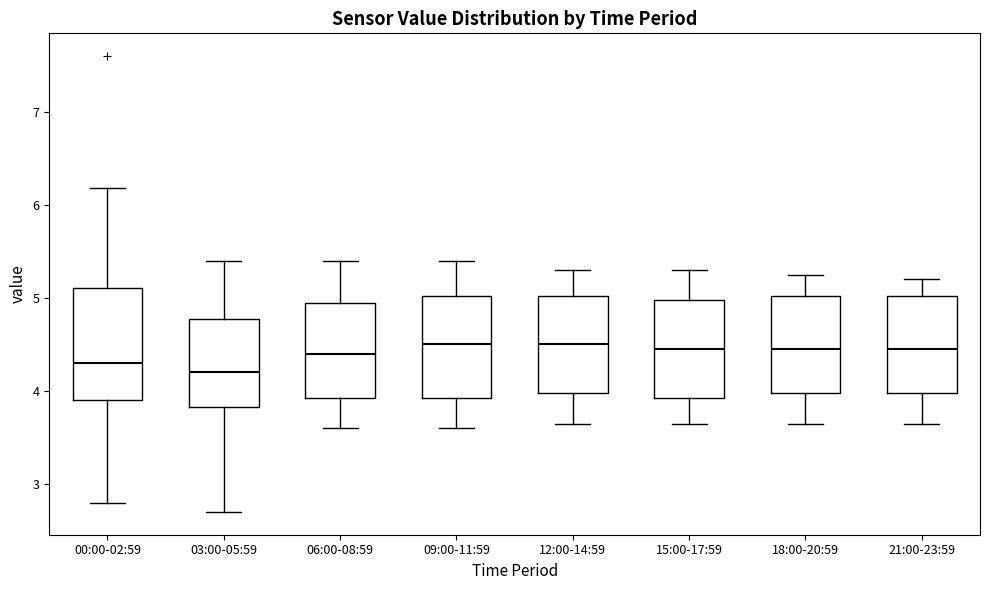

Reading left to right, transcribe this box plot: for each box, give where its median line is, the range the box spans, and where its two whiskers end, as read against the y-axis. The values are not printed on the chart, so give them approximately, as read against the axis.

00:00-02:59: median 4.3, box 3.9 to 5.1, whiskers 2.8 to 6.2
03:00-05:59: median 4.2, box 3.8 to 4.8, whiskers 2.7 to 5.4
06:00-08:59: median 4.4, box 3.9 to 5.0, whiskers 3.6 to 5.4
09:00-11:59: median 4.5, box 3.9 to 5.0, whiskers 3.6 to 5.4
12:00-14:59: median 4.5, box 4.0 to 5.0, whiskers 3.7 to 5.3
15:00-17:59: median 4.5, box 3.9 to 5.0, whiskers 3.7 to 5.3
18:00-20:59: median 4.5, box 4.0 to 5.0, whiskers 3.7 to 5.3
21:00-23:59: median 4.5, box 4.0 to 5.0, whiskers 3.7 to 5.2